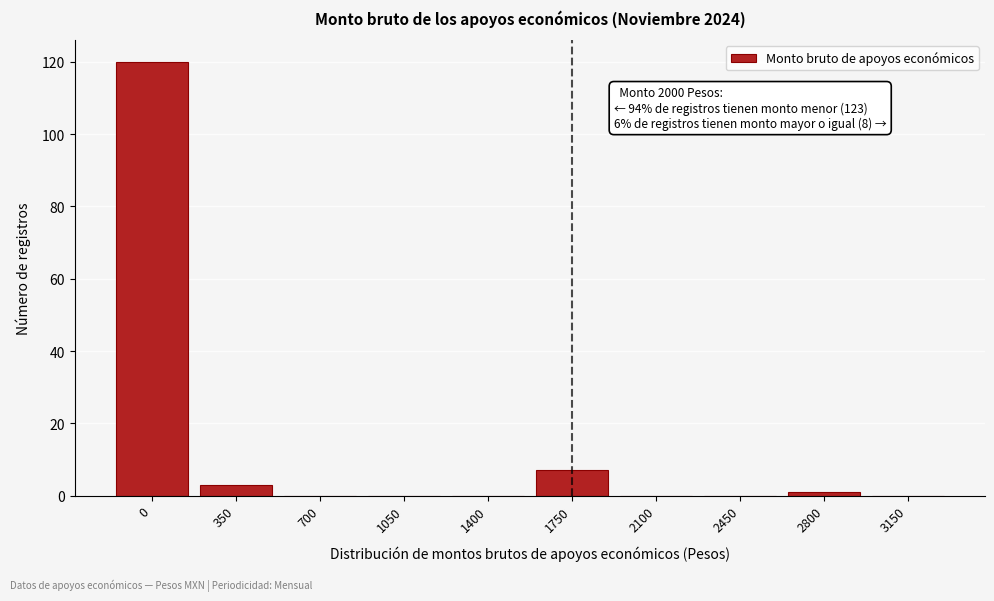

Reading right to left, list all the values displayed in this chart.

3150=0	2800=1	2450=0	2100=0	1750=7	1400=0	1050=0	700=0	350=3	0=120